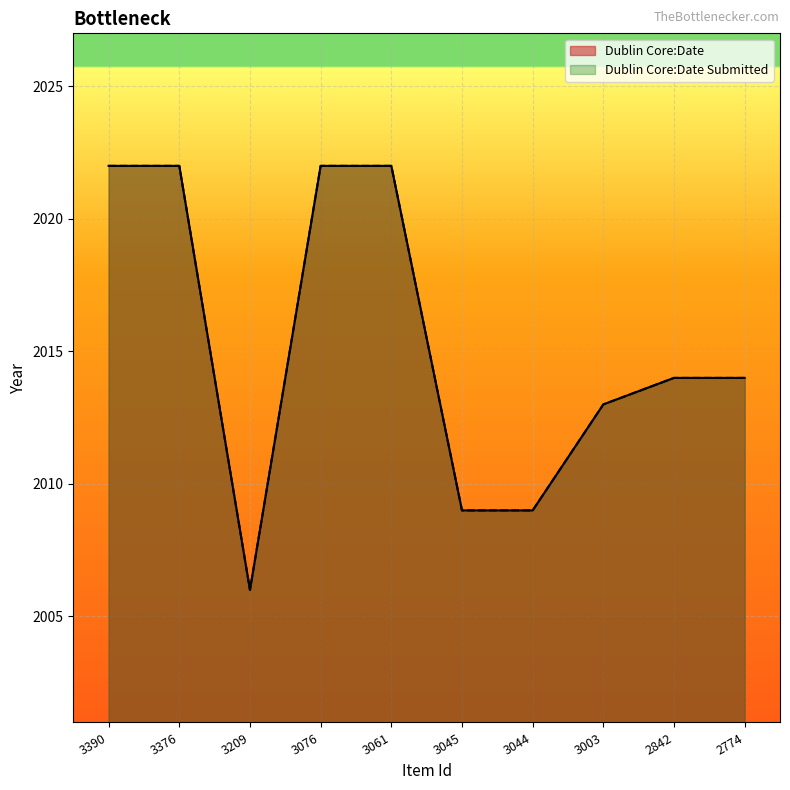

List the labels in order of Dublin Core:Date value, largest first.

3390, 3376, 3076, 3061, 2842, 2774, 3003, 3045, 3044, 3209